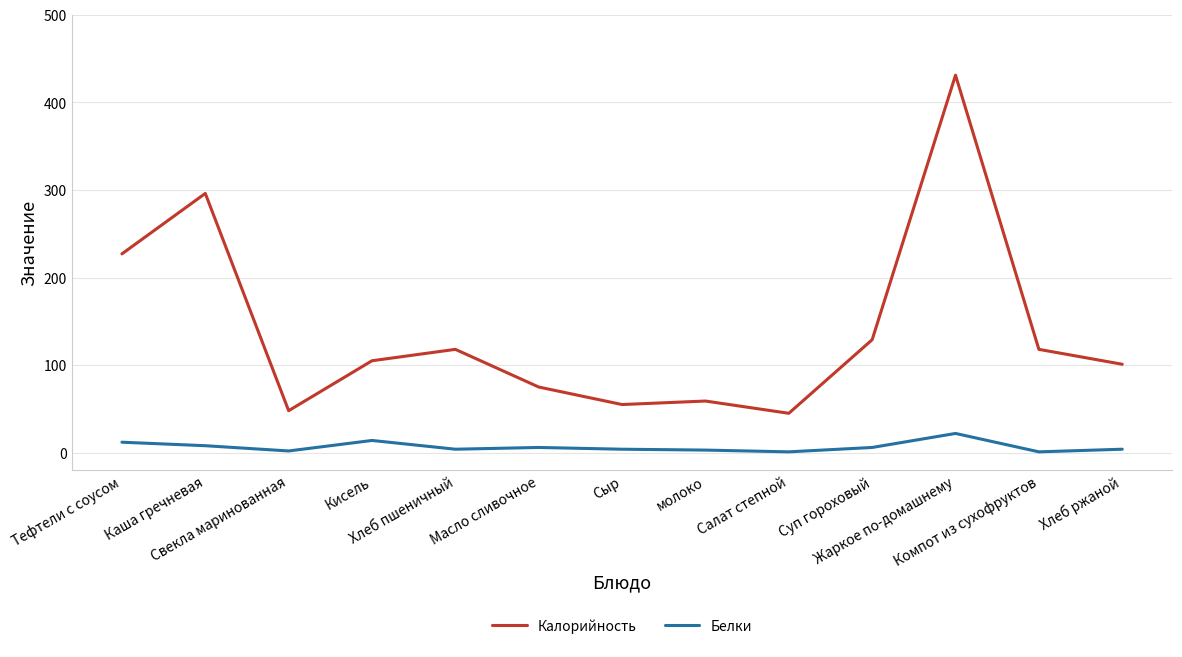

What is the difference between the maximum and second lowest values in the Калорийность series?

383